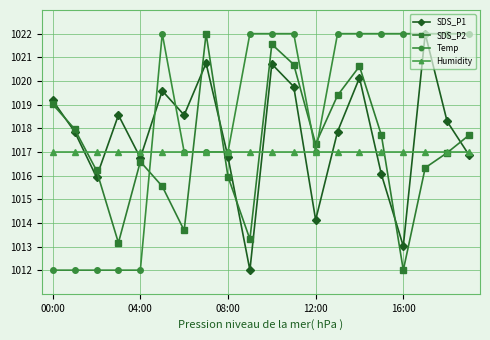

What is the lowest value of the Temp series?

1012.0